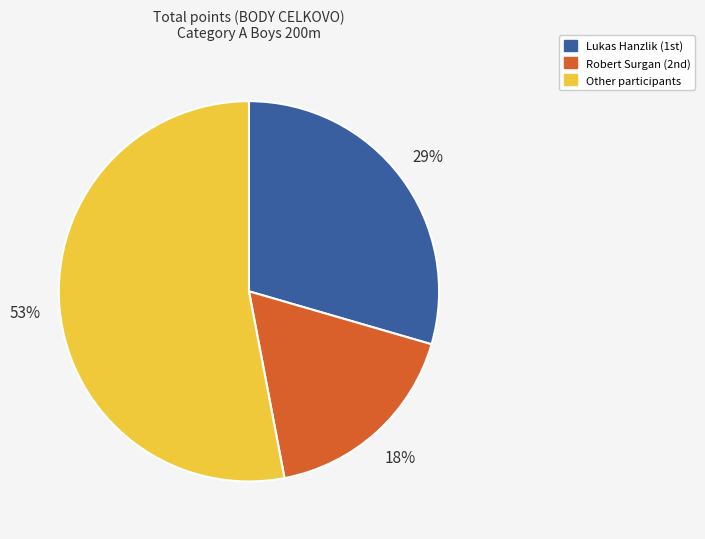

Is there a majority slice in this chart?

Yes